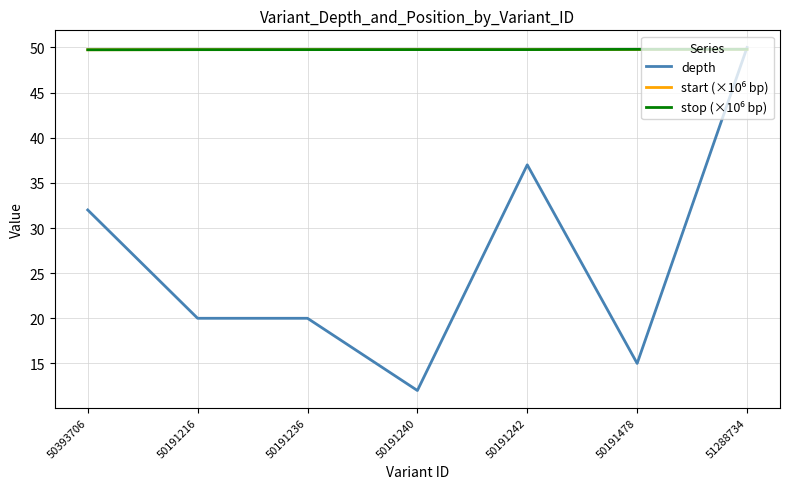

True or false: depth has a value of 12.0 at 50191240.

True